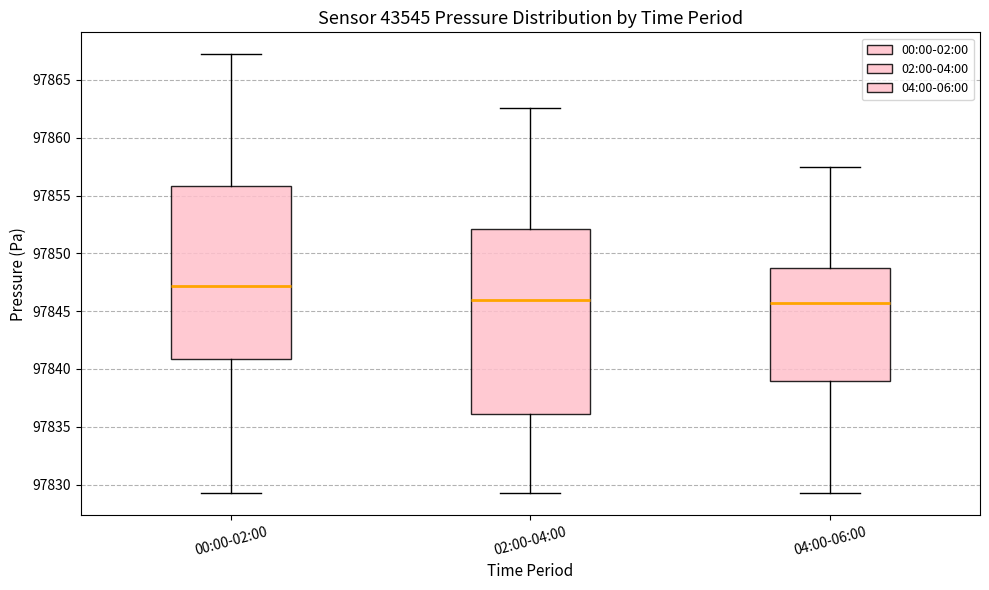

Which box is the tallest, from its lower edge to its upper edge?

02:00-04:00